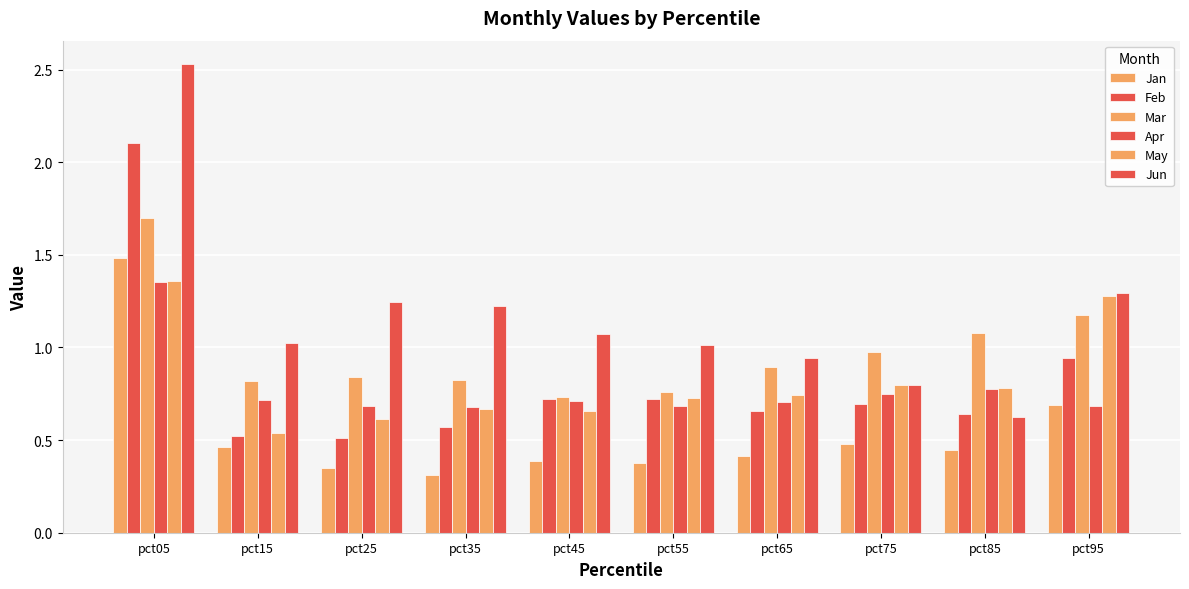

Read the Feb value at pct95.

0.9